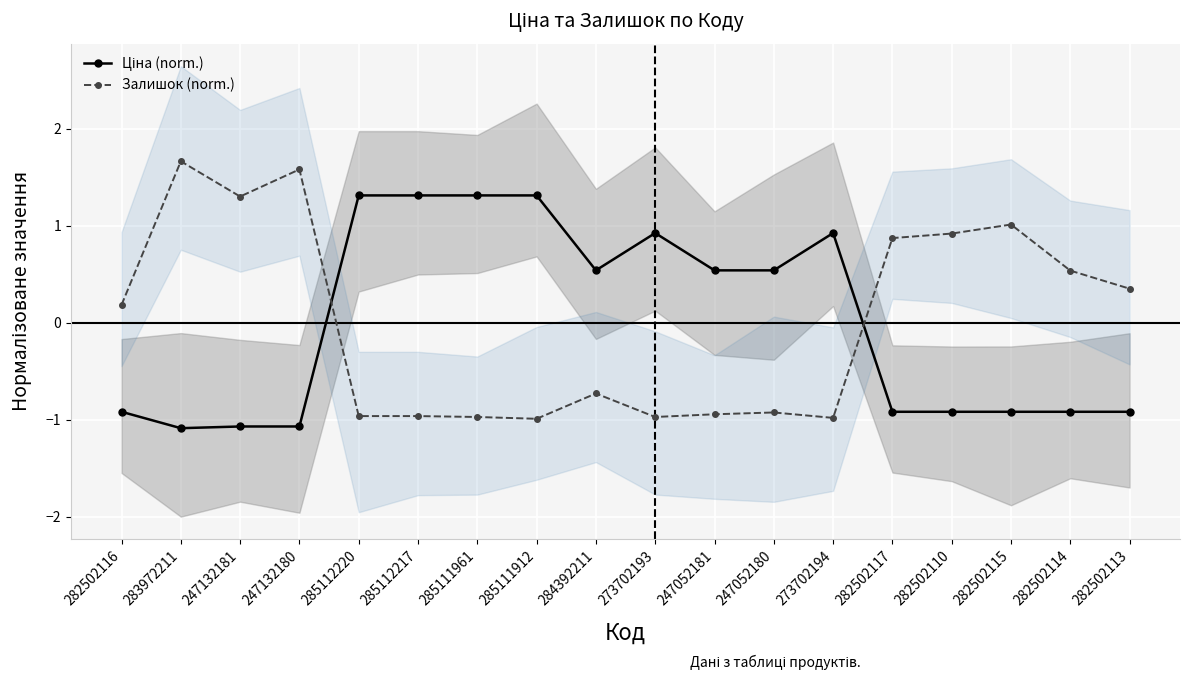

Which has a higher value, 285112220 or 282502116?

285112220